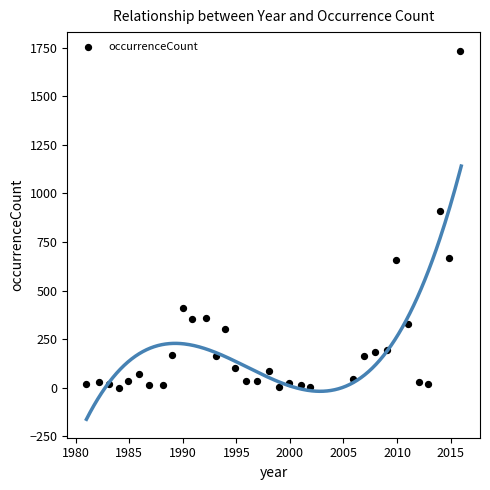

What is the range of X values (max minus min)?

34.9